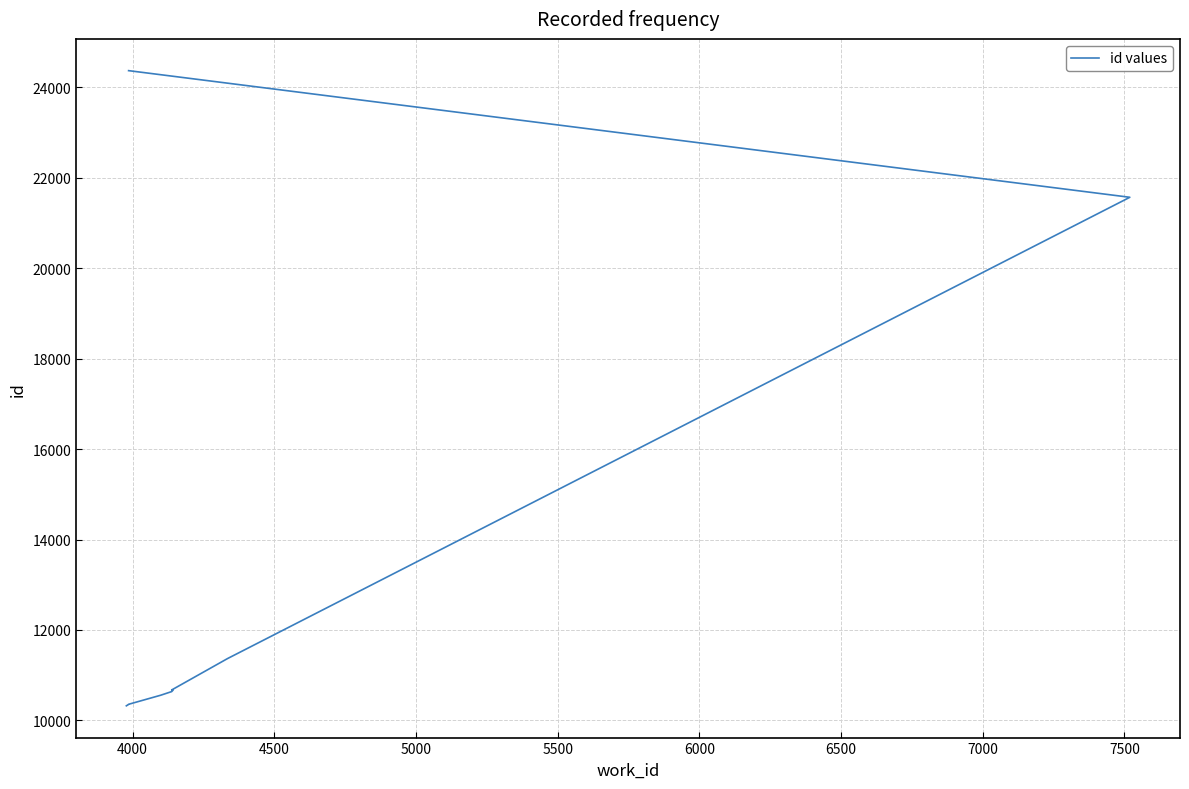

How many lines are shown in the chart?

1